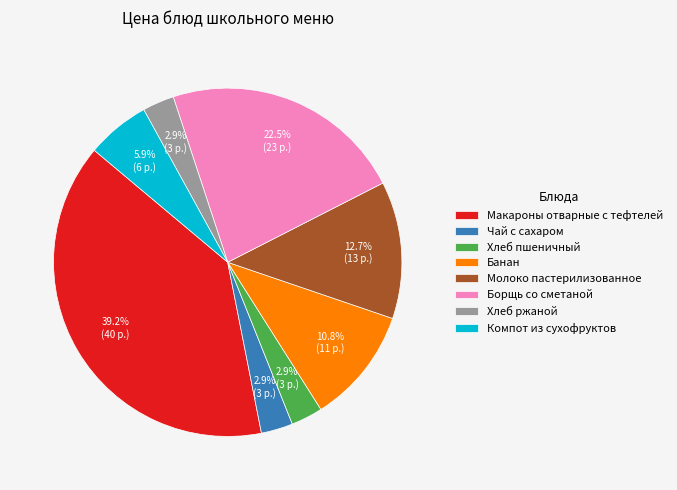

Does any single category account for the majority?

No